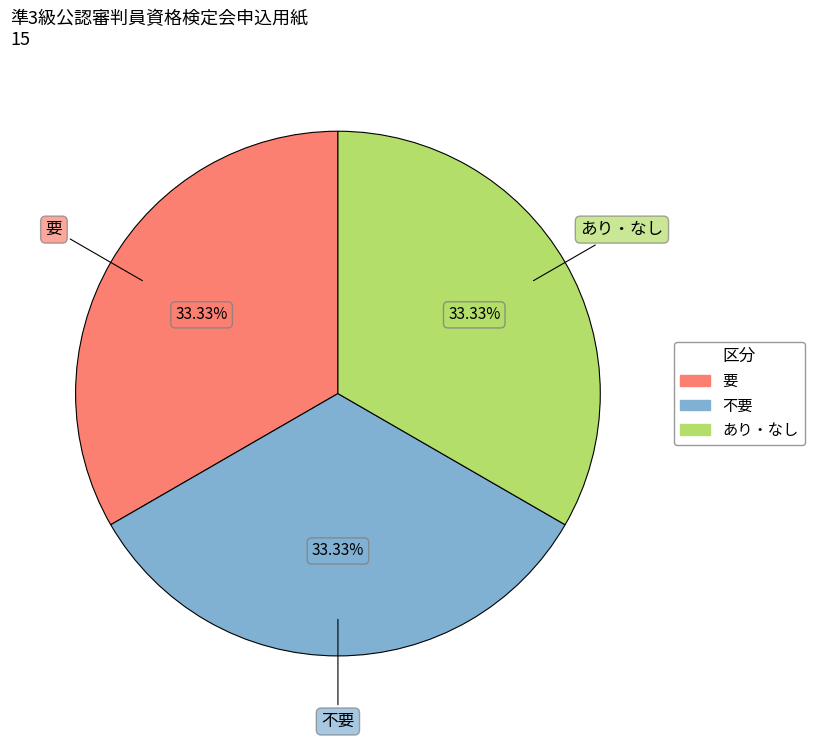

Does any single category account for the majority?

No